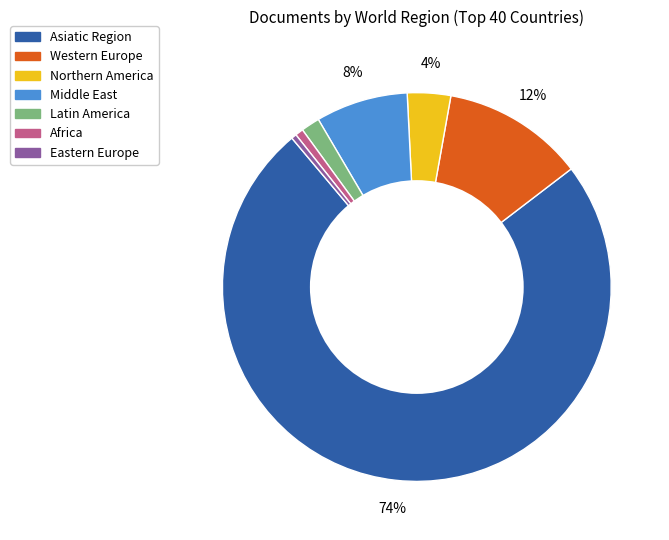

Is the sum of Asiatic Region and Middle East greater than half?

Yes